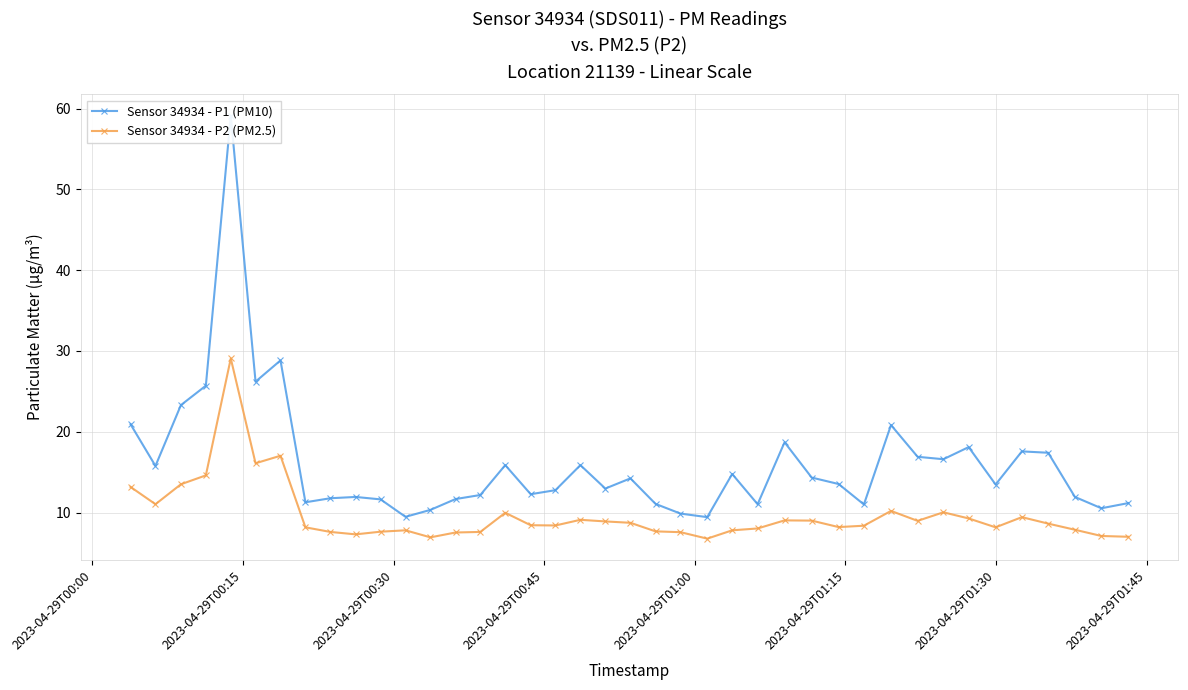

How many values in the Sensor 34934 - P2 (PM2.5) series exceed 8?

26